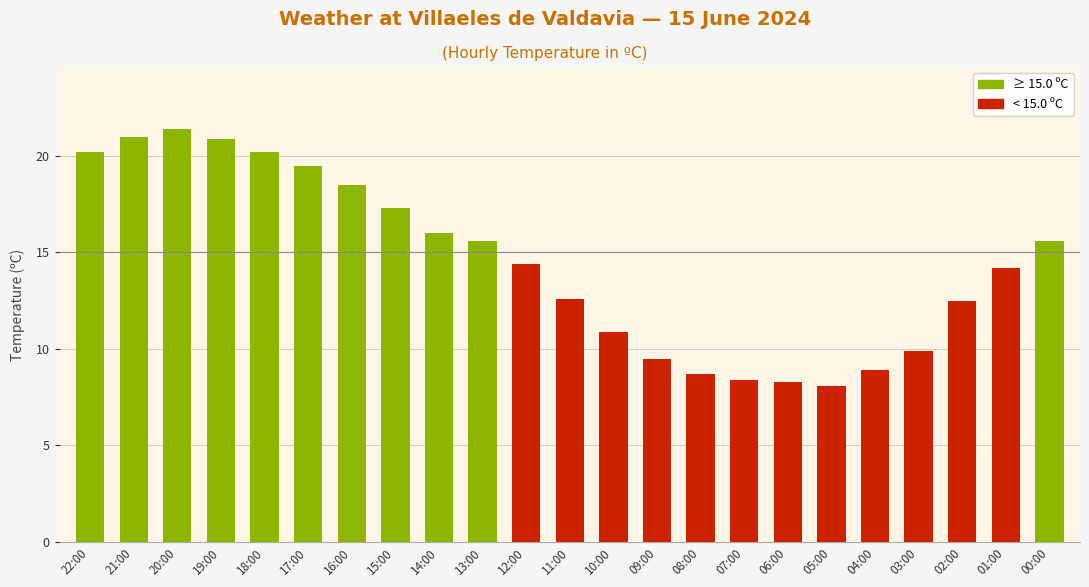

What is the difference between the values at 10:00 and 01:00?

3.3